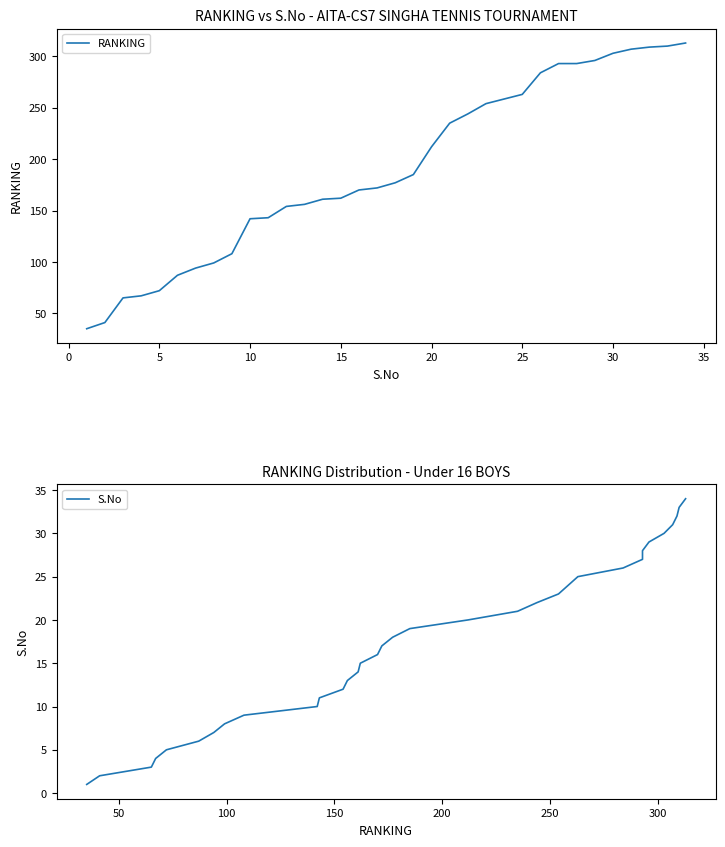

What is the value of the RANKING point at the 9th from the left?

108